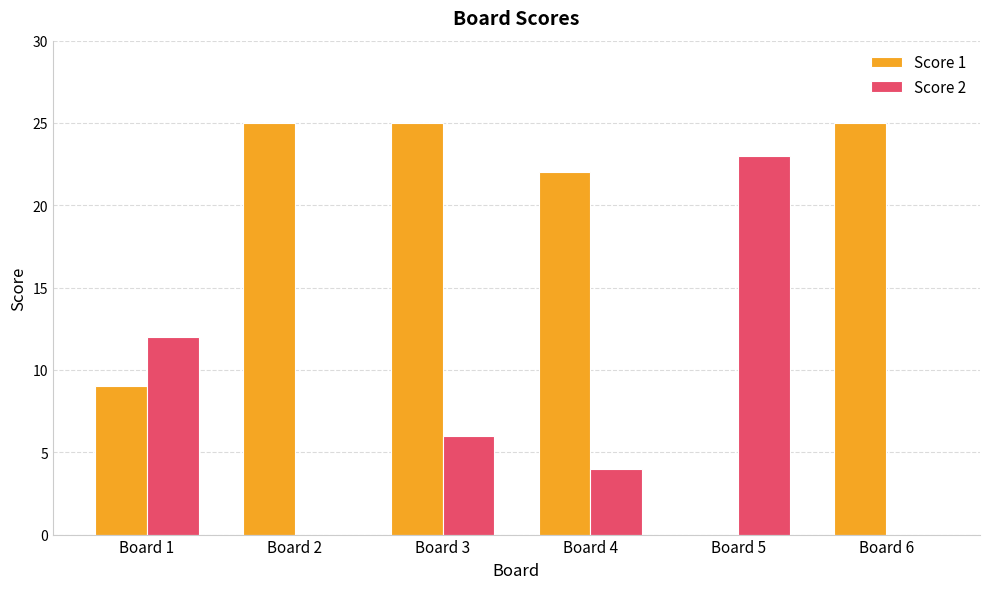

Reading left to right, transcribe all the data shown in this chart.

Score 1: Board 1=9	Board 2=25	Board 3=25	Board 4=22	Board 5=0	Board 6=25
Score 2: Board 1=12	Board 2=0	Board 3=6	Board 4=4	Board 5=23	Board 6=0